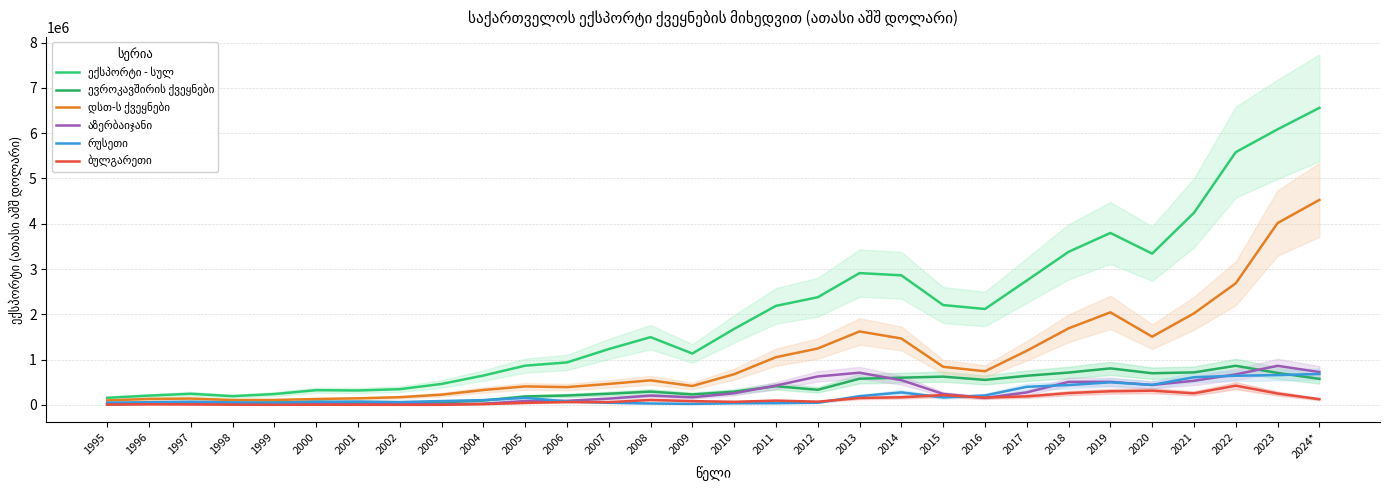

How many data points in ექსპორტი - სულ are above 1677306?

15